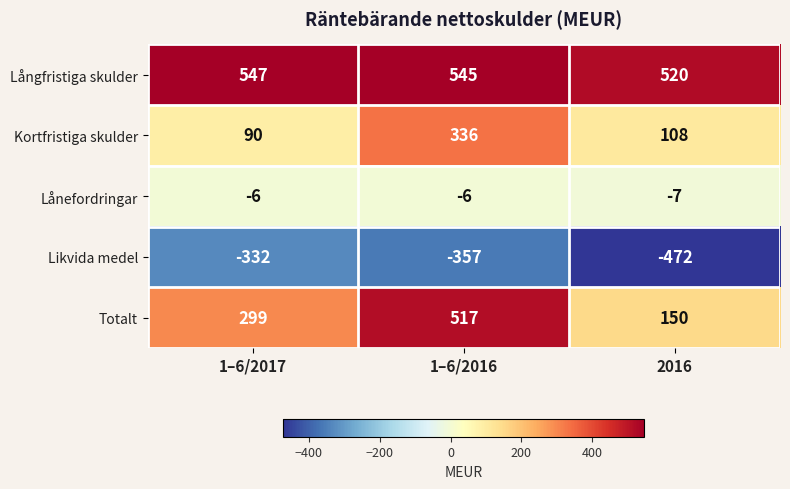

What is the difference between the maximum and minimum values in the Kortfristiga skulder series?

246